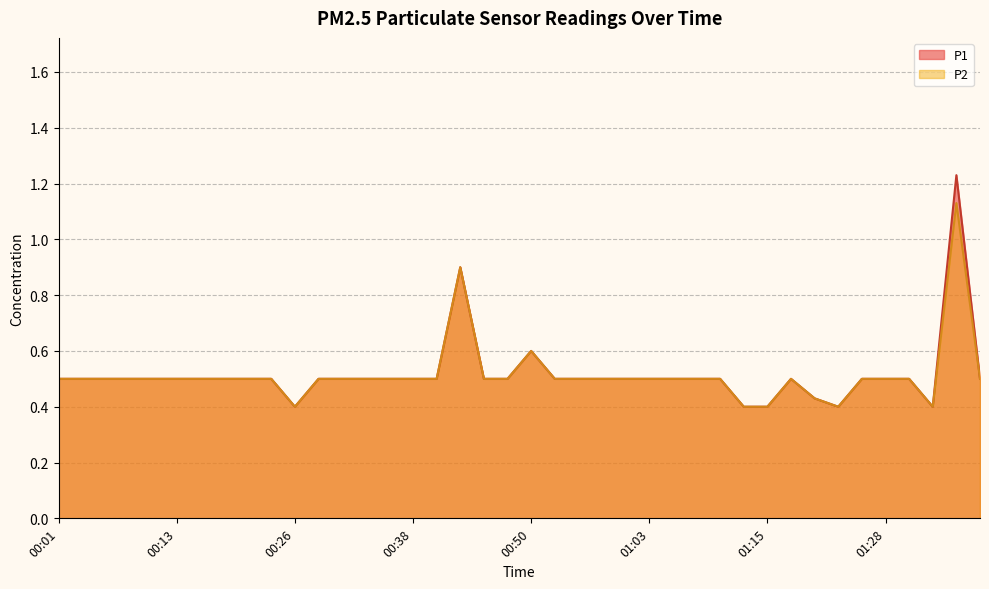

Rank the series by their maximum value, from highest to lowest.

P1, P2